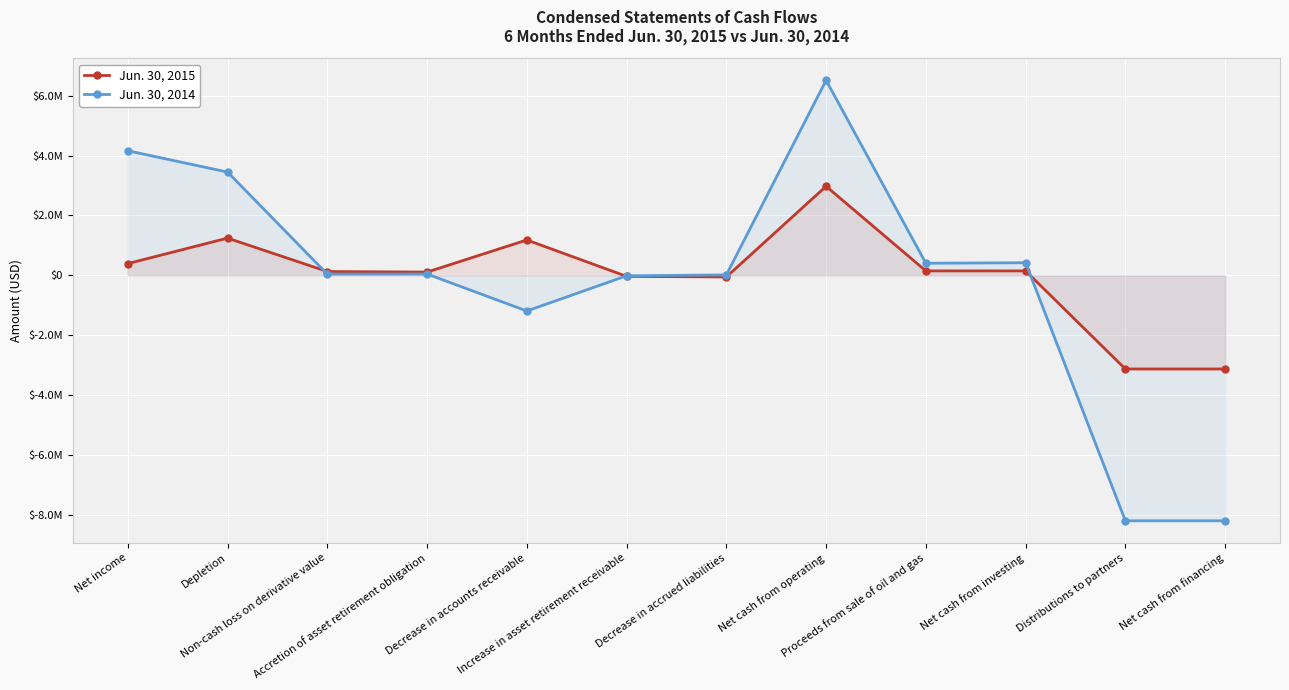

True or false: Jun. 30, 2014 has a value of 6512000 at Net cash from operating.

True